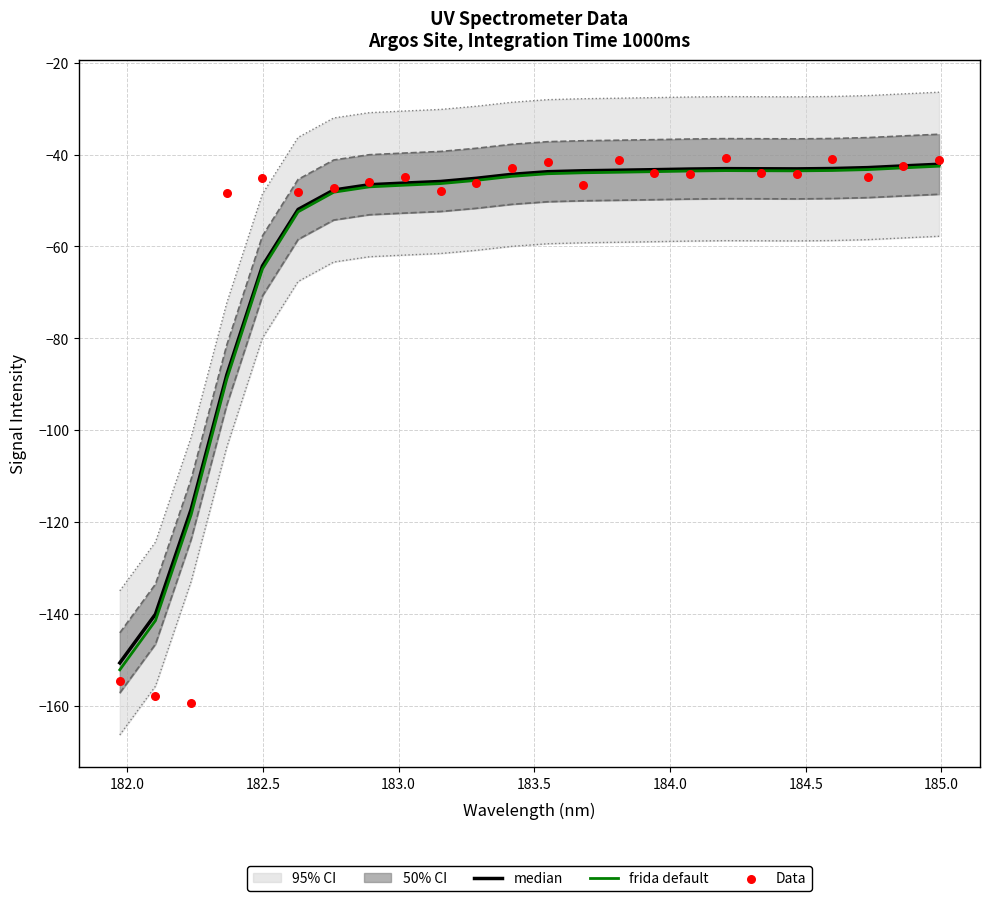

Which series has the largest total across all categories?

Data